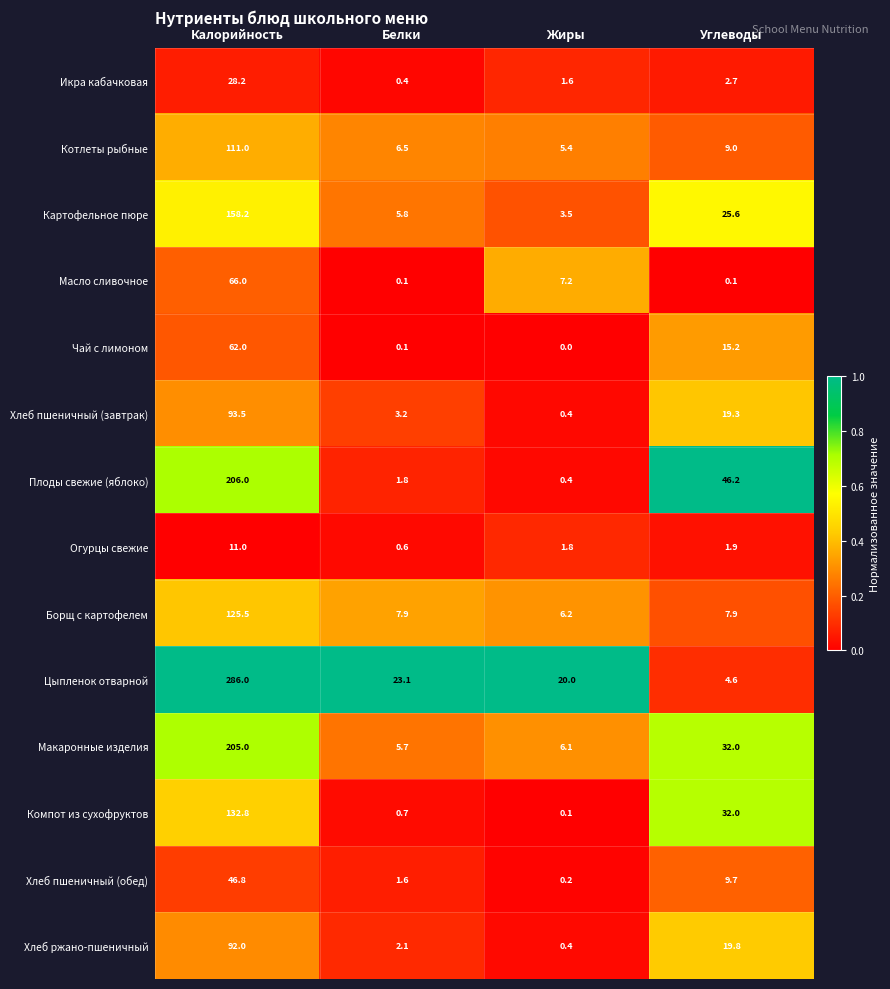

At which category is the sum across all series the highest?

Калорийность